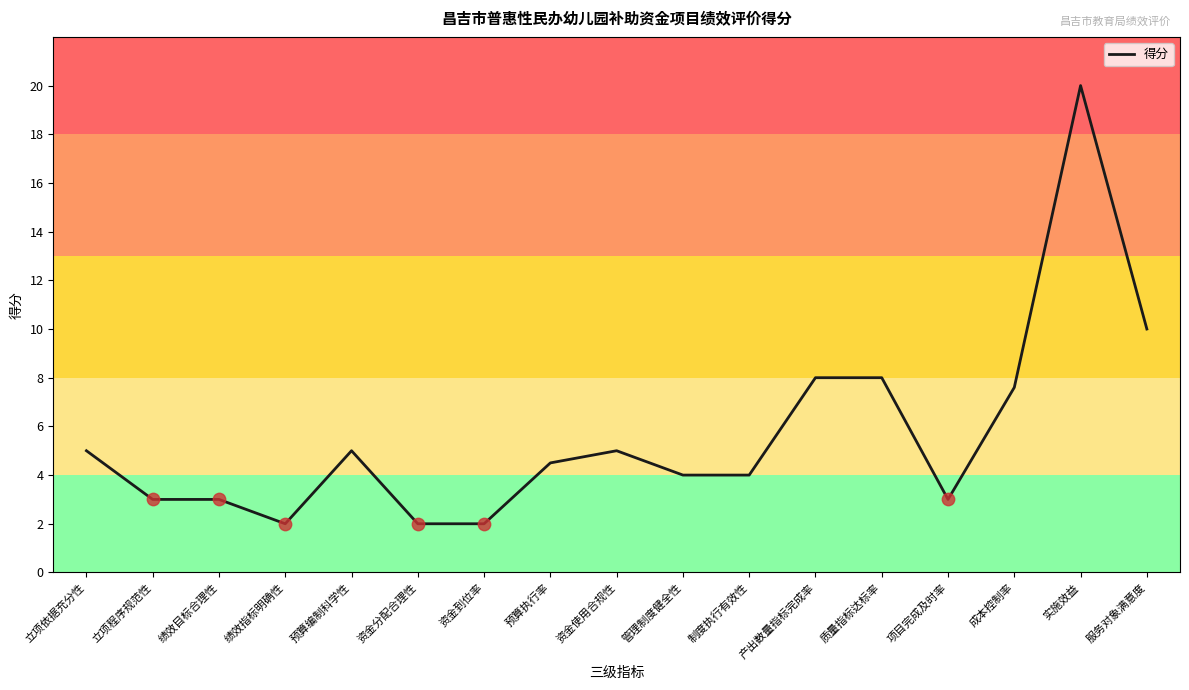

Between 立项程序规范性 and 绩效指标明确性, which is larger?

立项程序规范性